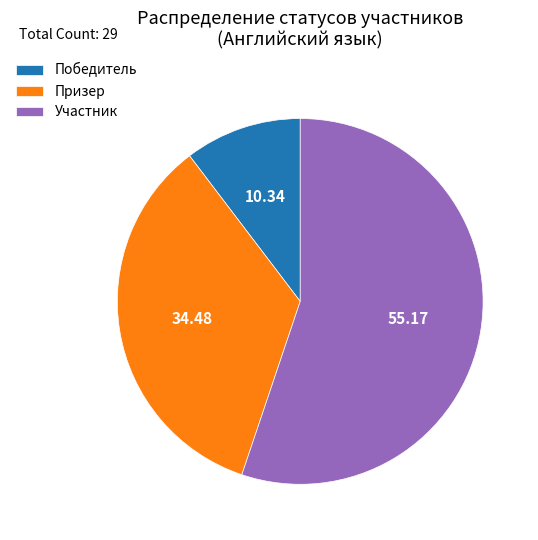

Is the sum of Победитель and Призер greater than half?

No